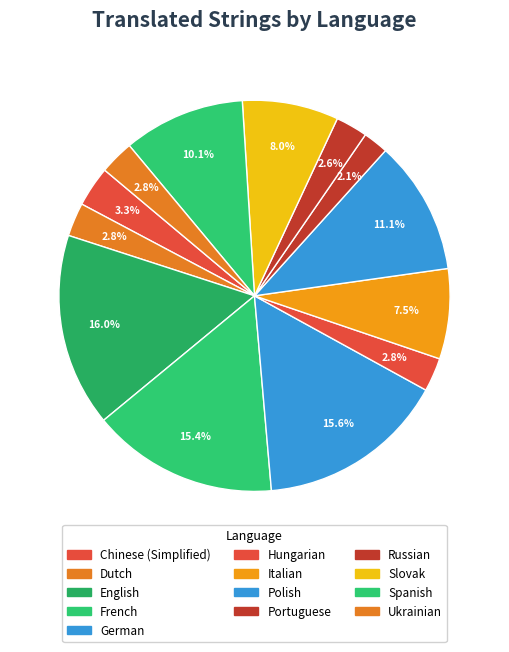

What is the largest slice in the pie chart?

English